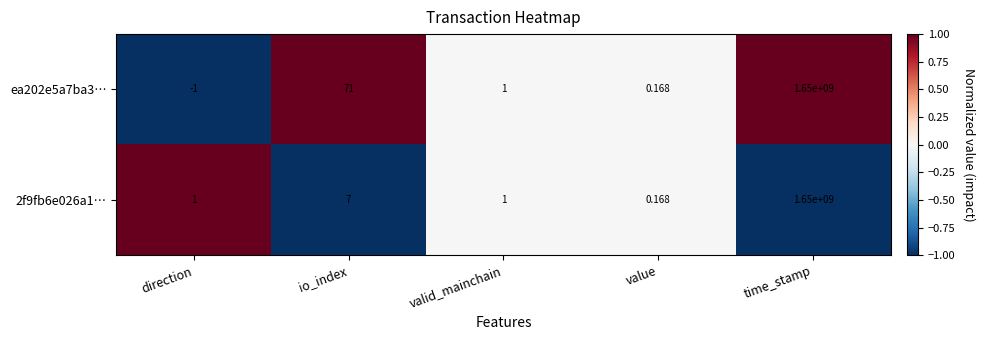

Where is 2f9fb6e026a1… nearest to the value 825000000?

io_index